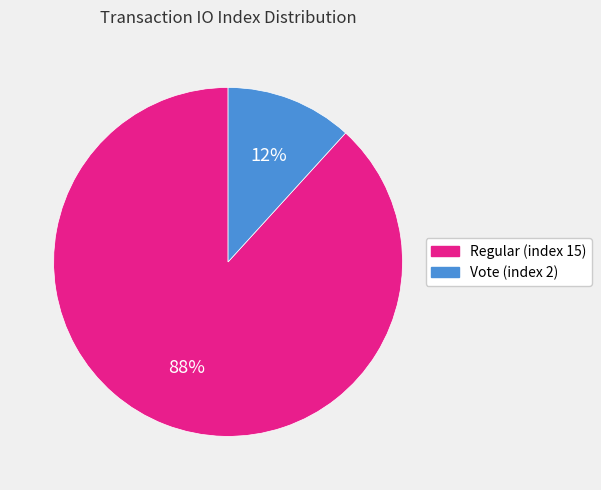

Which category has the biggest portion of the pie?

Regular (index 15)